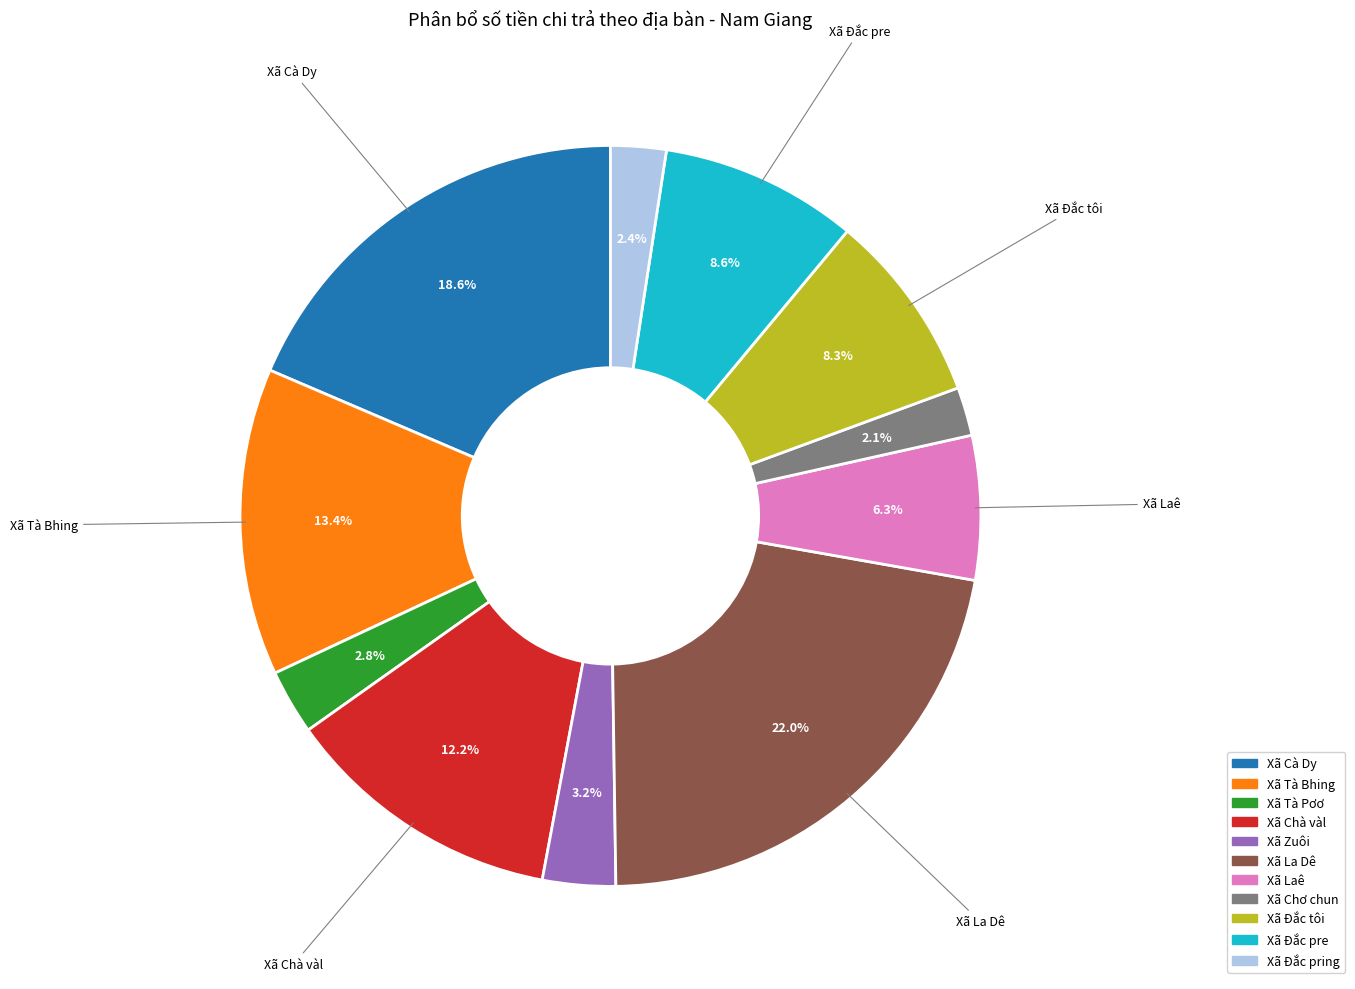

How many segments does this pie chart have?

11